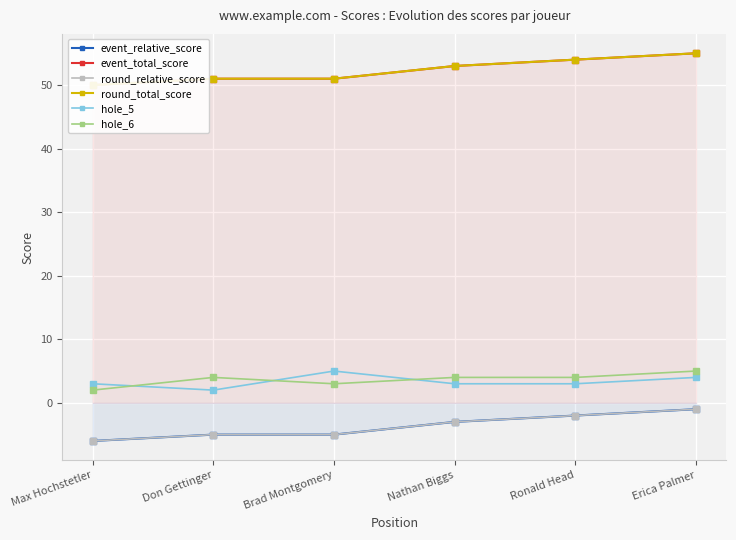

How many event_total_score values are between 51 and 54?

4